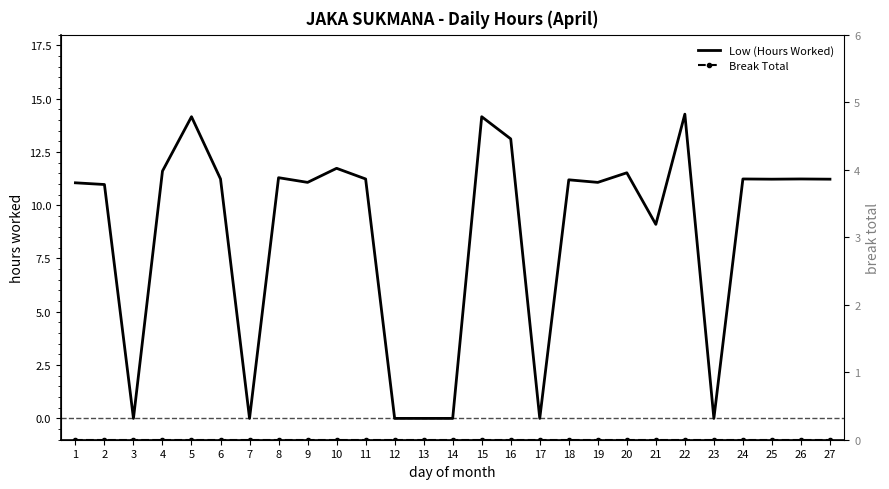

The value of Low (Hours Worked) at 5 is 19.8. True or false?

False